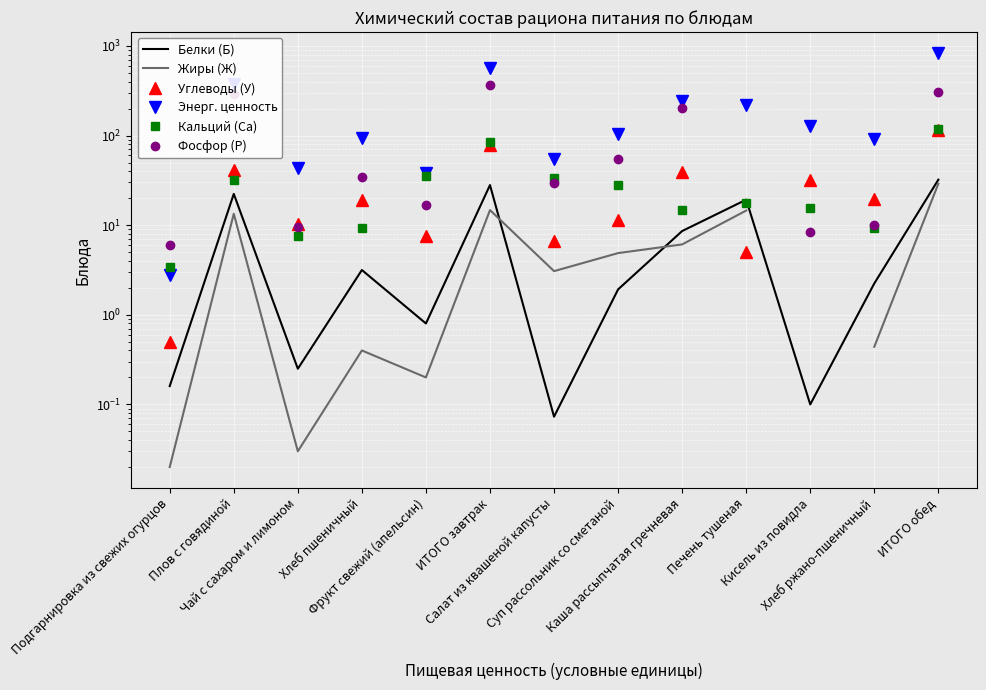

What position from the right is Фрукт свежий (апельсин)?

9